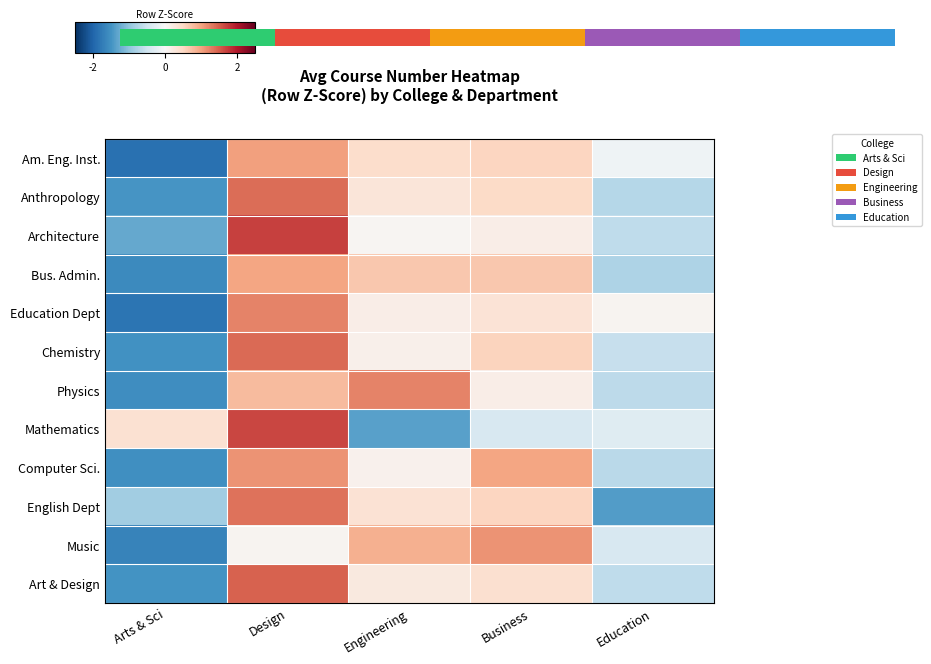

What is the total value across all series at Business?

5.6